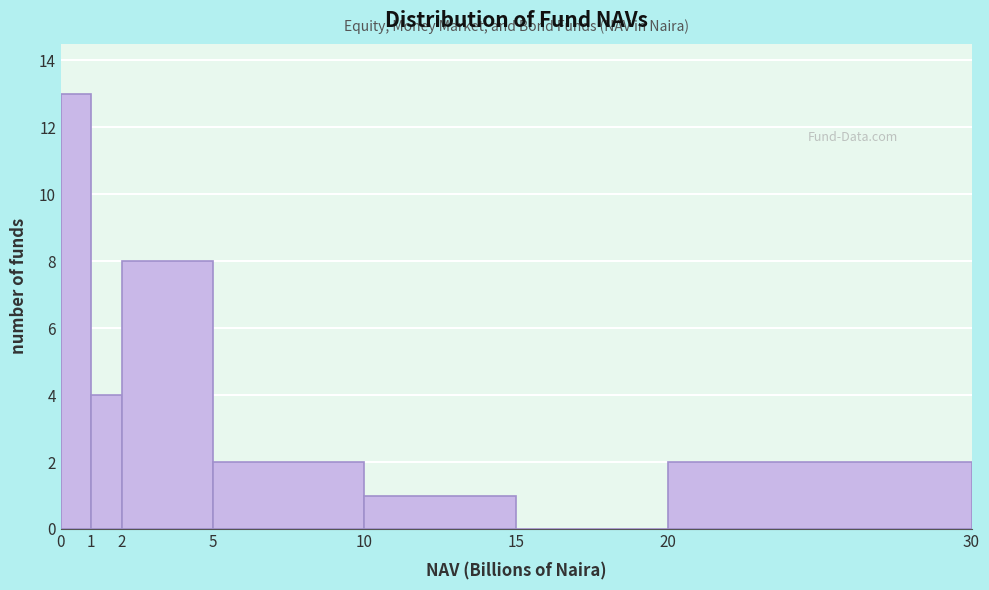

Reading left to right, list every bar in this chart as the range it spans on the x-axis followed by its height. The values are not printed on the chart, so give them approximately, as read against the axis.

0 to 1: 13
1 to 2: 4
2 to 5: 8
5 to 10: 2
10 to 15: 1
15 to 20: 0
20 to 30: 2